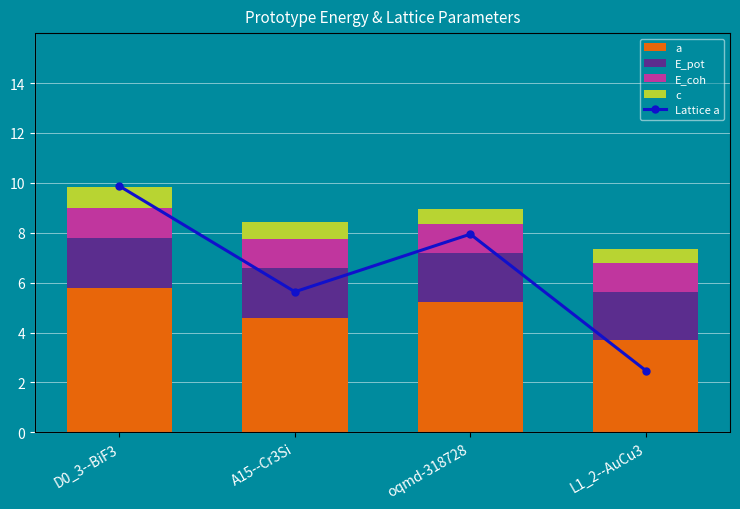

The value of E_coh at oqmd-318728 is 1.2. True or false?

True